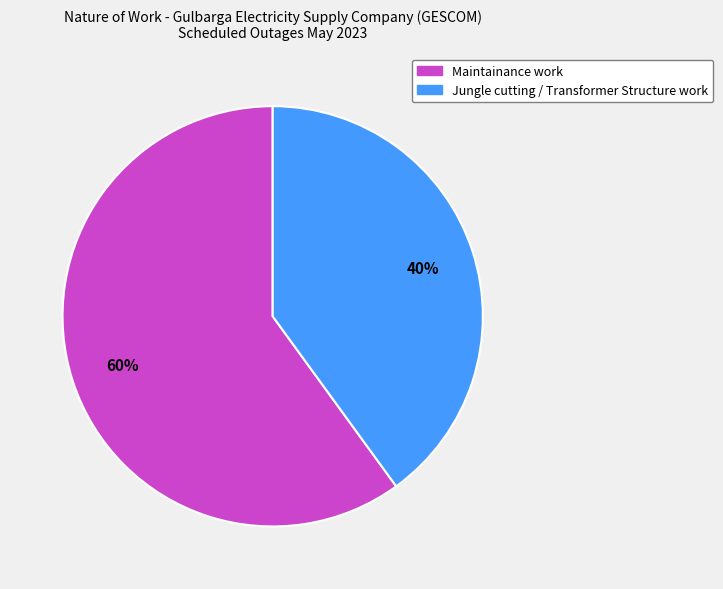

Do Maintainance work and Jungle cutting / Transformer Structure work together represent more than half of the pie?

Yes